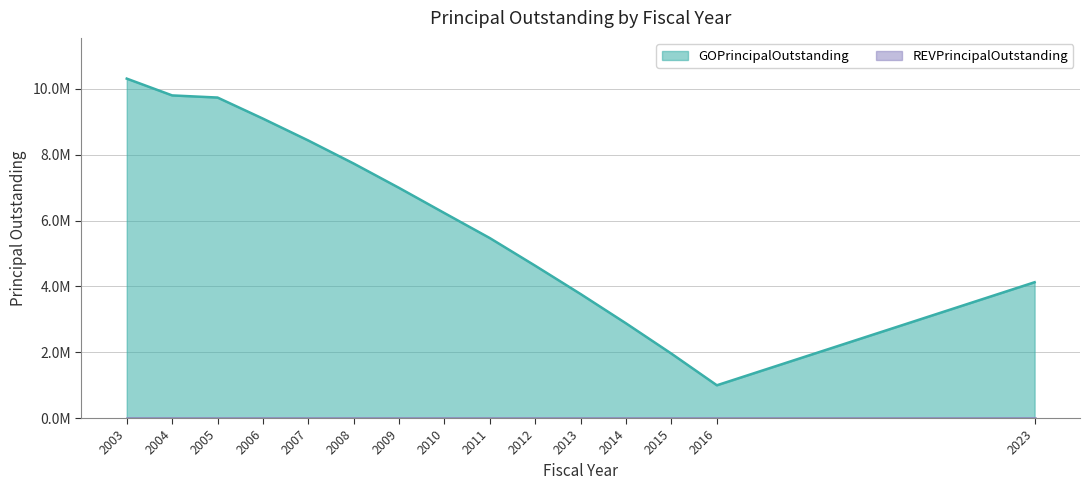

What is the value of the 7th point from the left?

6990000